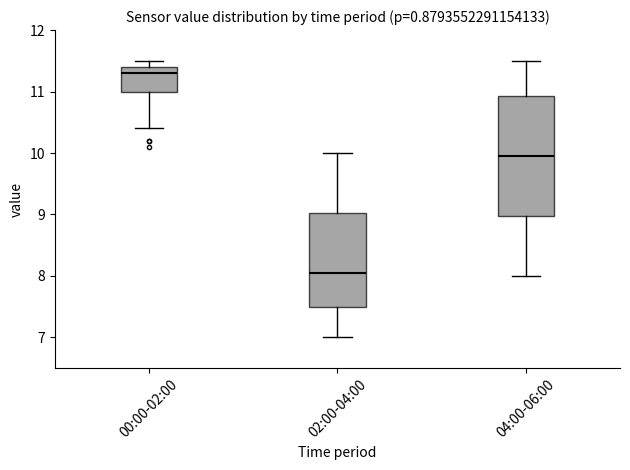

Reading left to right, read every box against the y-axis: the position of its median line, the range the box covers, and the ends of its whiskers. The values are not printed on the chart, so give them approximately, as read against the axis.

00:00-02:00: median 11.3, box 11.0 to 11.4, whiskers 10.4 to 11.5
02:00-04:00: median 8.1, box 7.5 to 9.0, whiskers 7.0 to 10.0
04:00-06:00: median 10.0, box 9.0 to 10.9, whiskers 8.0 to 11.5